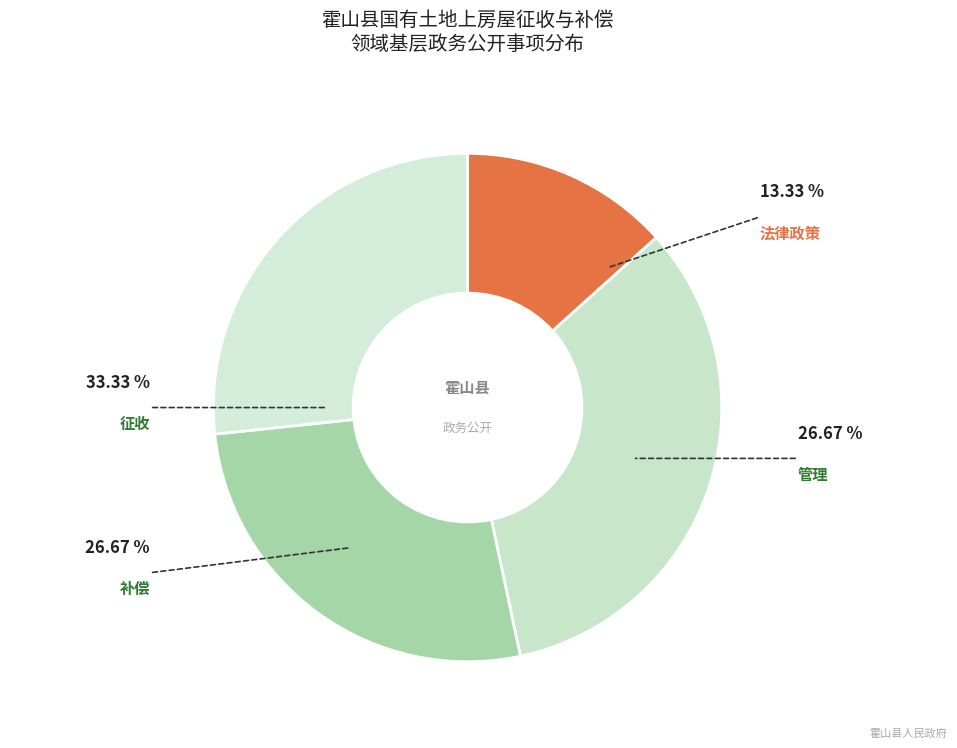

True or false: 法律政策 accounts for 8% of the total.

False